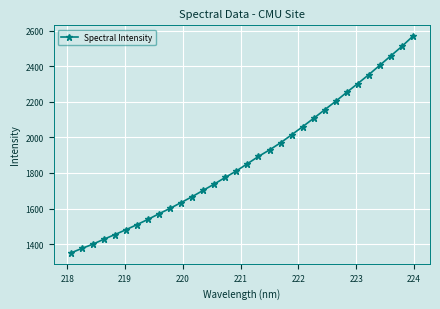

What is the difference between the maximum and second lowest values?

1193.7